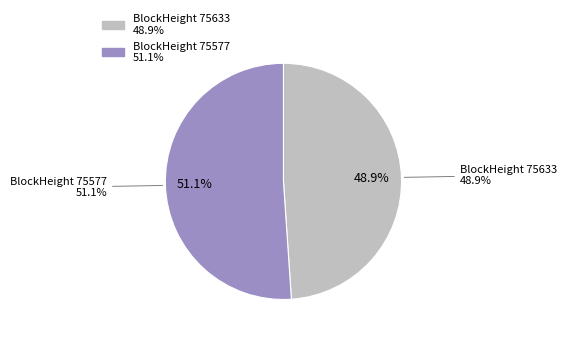

Does 75577 represent more than half of the total?

Yes